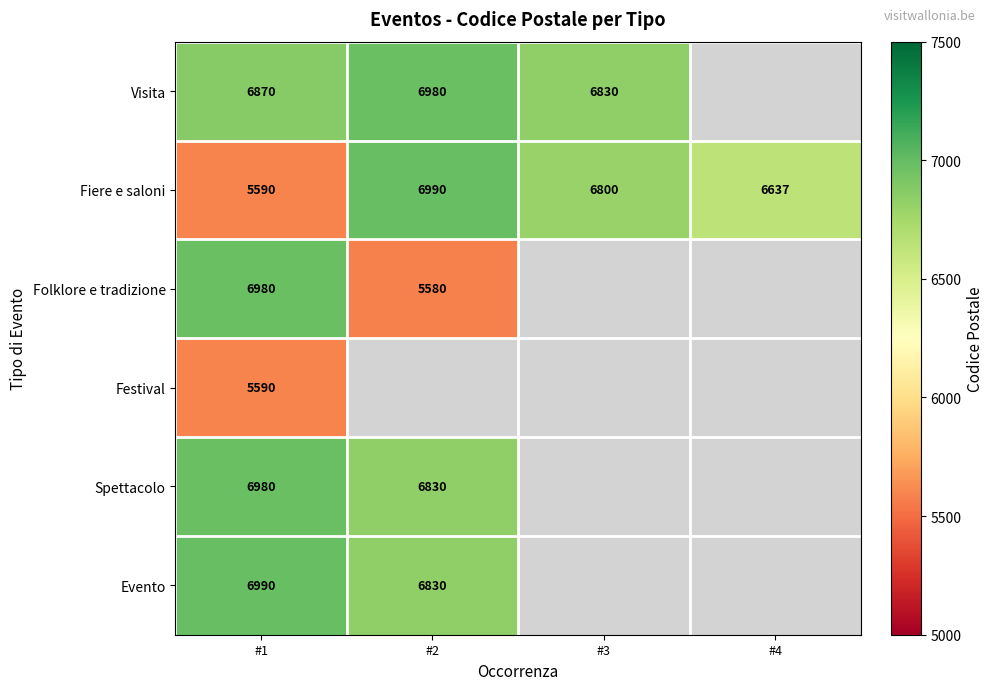

At which category is the sum across all series the highest?

#1